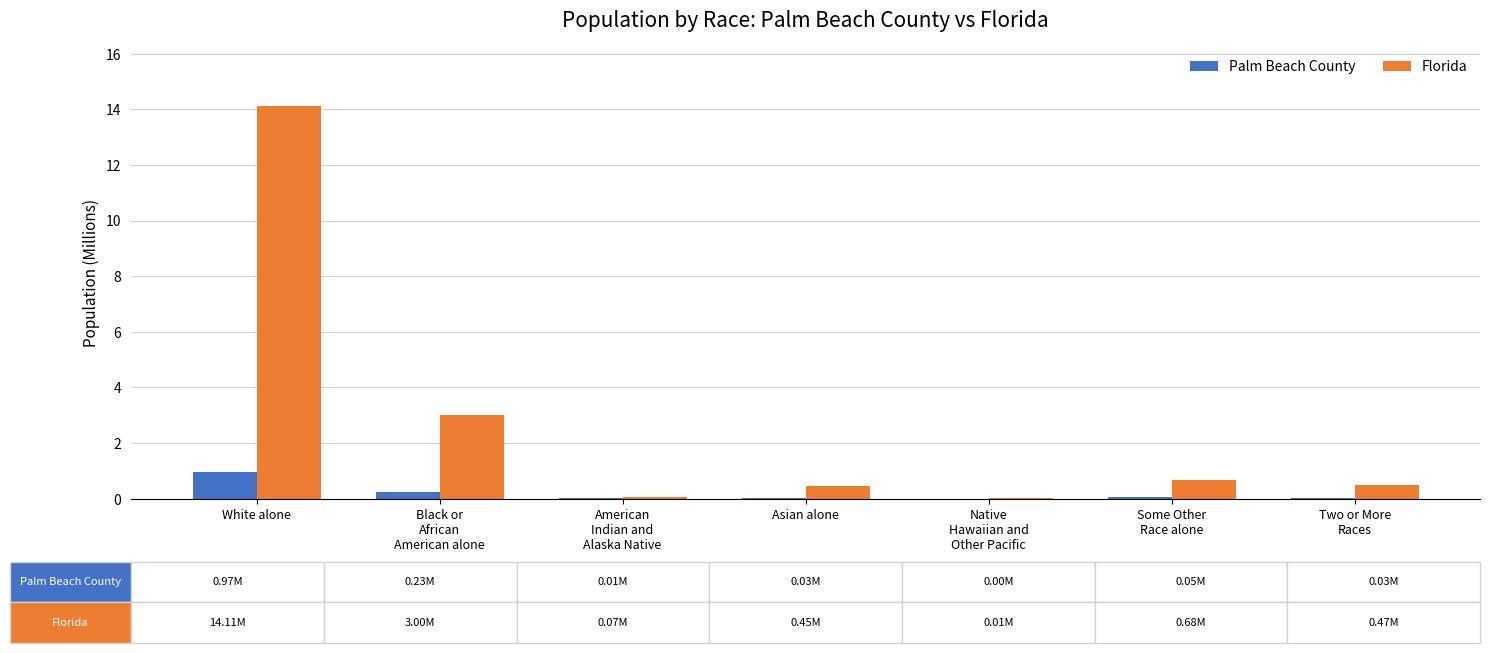

True or false: Florida has a value of 0.7 at Some Other
Race alone.

True